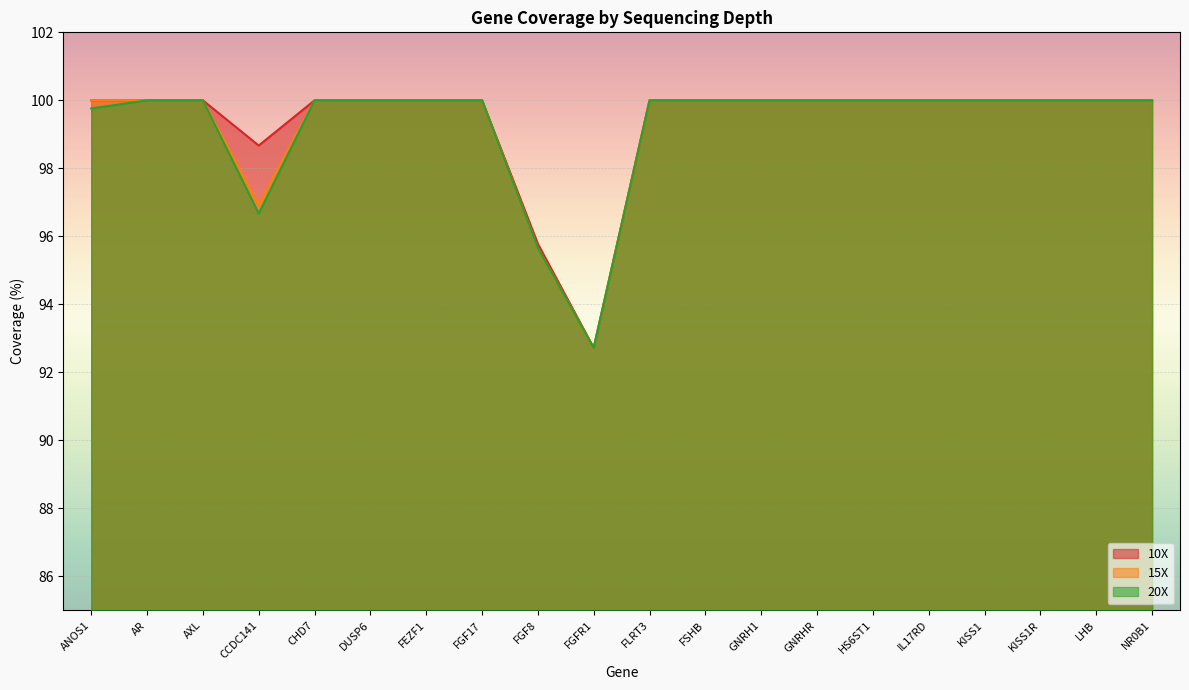

Reading left to right, what are all the values shown in this chart?

10X: 100.0	100.0	100.0	98.7	100.0	100.0	100.0	100.0	95.8	92.7	100.0	100.0	100.0	100.0	100.0	100.0	100.0	100.0	100.0	100.0
15X: 100.0	100.0	100.0	96.9	100.0	100.0	100.0	100.0	95.7	92.7	100.0	100.0	100.0	100.0	100.0	100.0	100.0	100.0	100.0	100.0
20X: 99.8	100.0	100.0	96.7	100.0	100.0	100.0	100.0	95.7	92.7	100.0	100.0	100.0	100.0	100.0	100.0	100.0	100.0	100.0	100.0